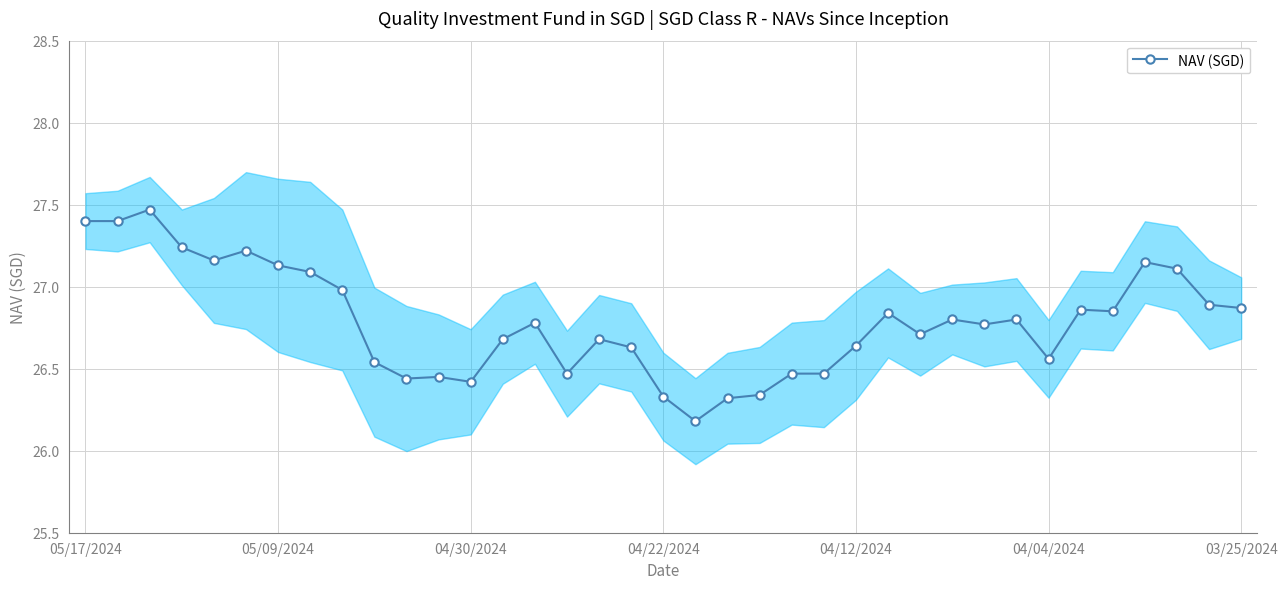

Is this an area chart (filled region under the line)?

No